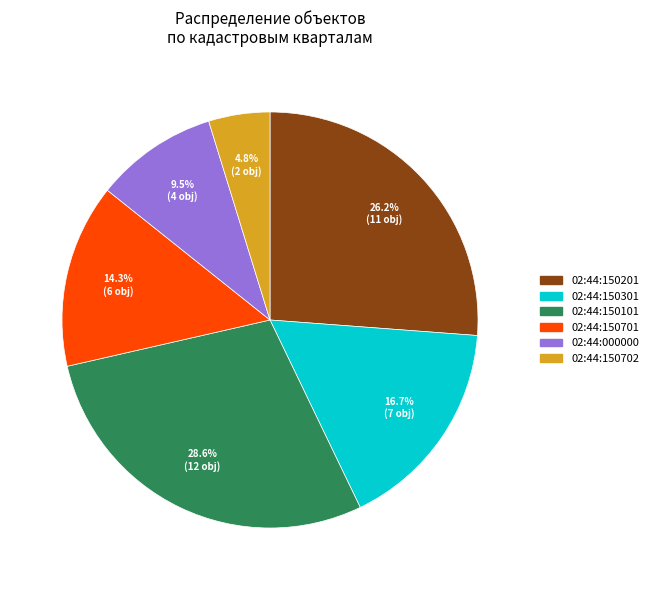

Count the number of slices in the pie.

6